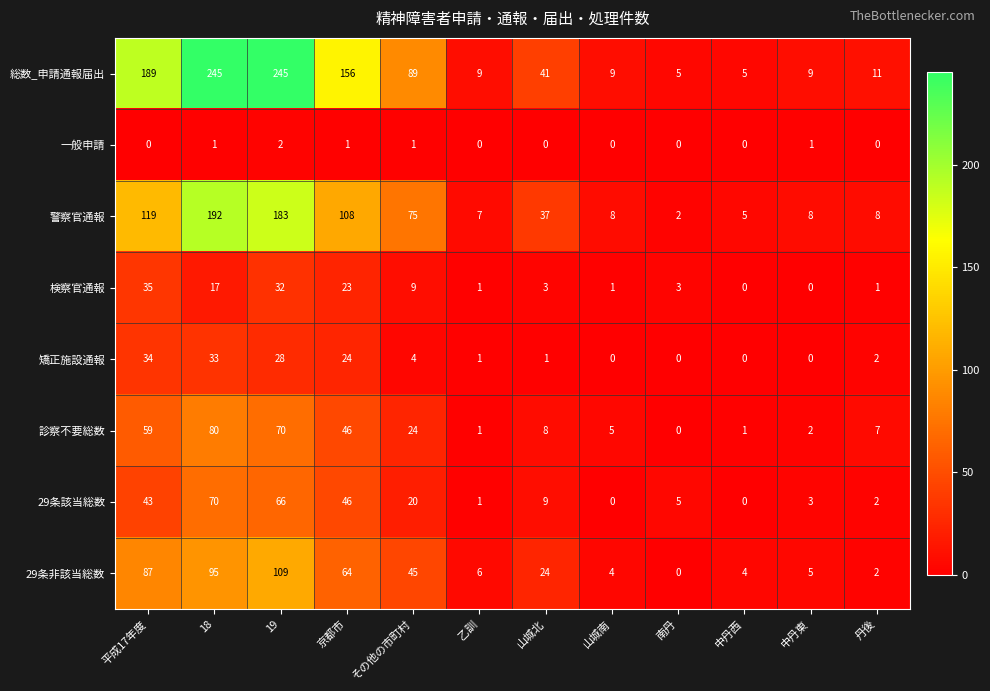

True or false: 警察官通報 has a value of 14 at 中丹東.

False